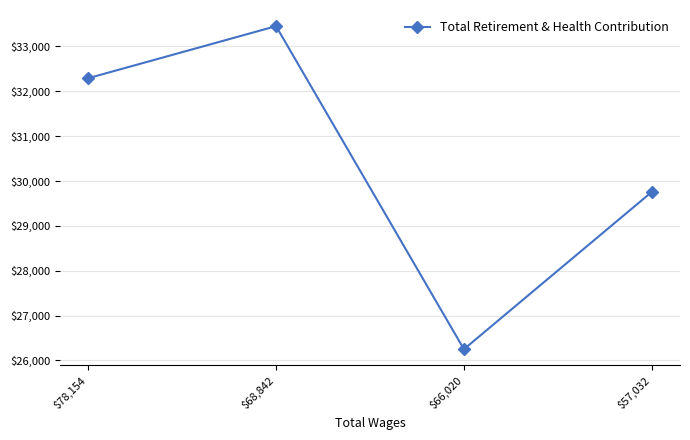

Rank the categories by value from lowest to highest.

$66,020, $57,032, $78,154, $68,842